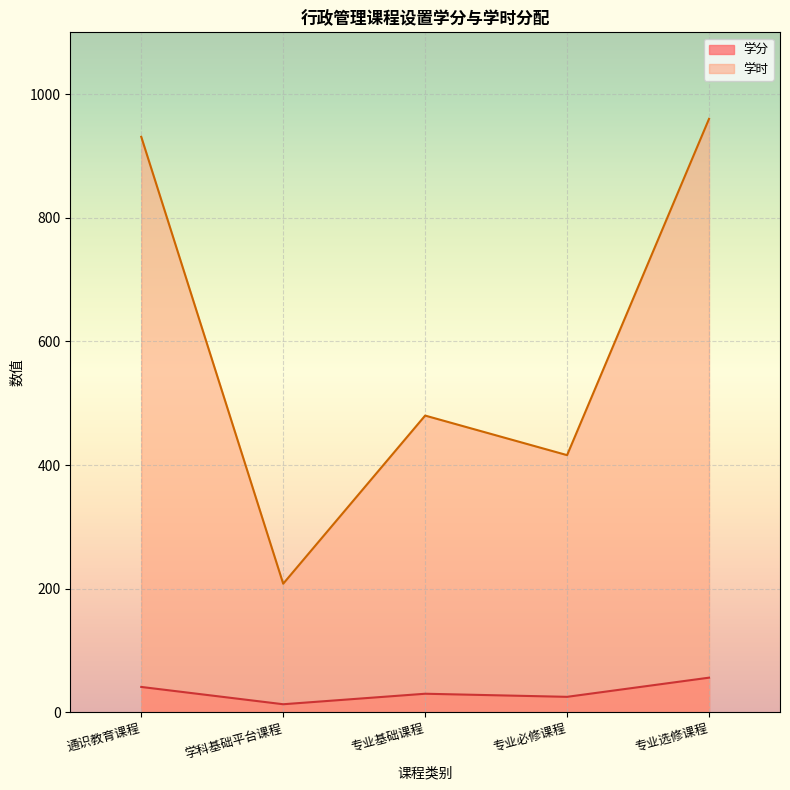

What is the difference between the maximum and second lowest values in the 学分 series?

31